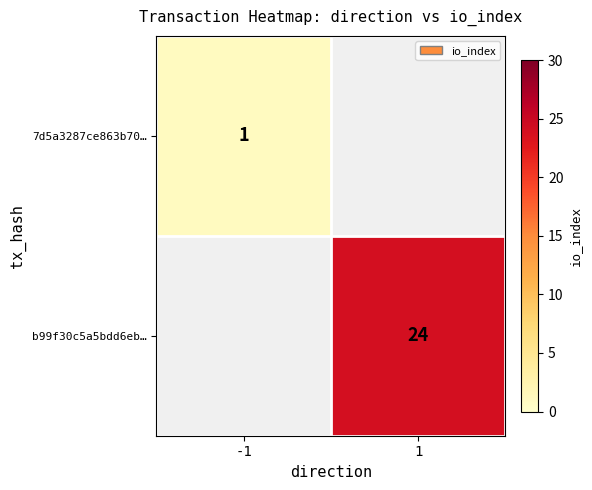

At how many categories does at least one series exceed 6?

1